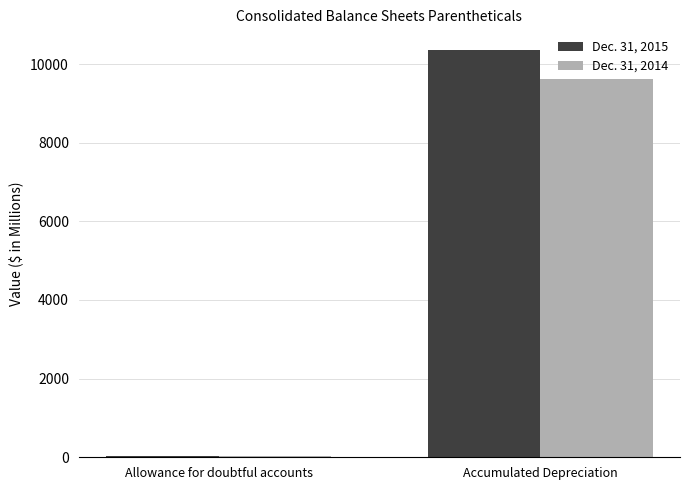

Does the chart contain stacked bars?

No